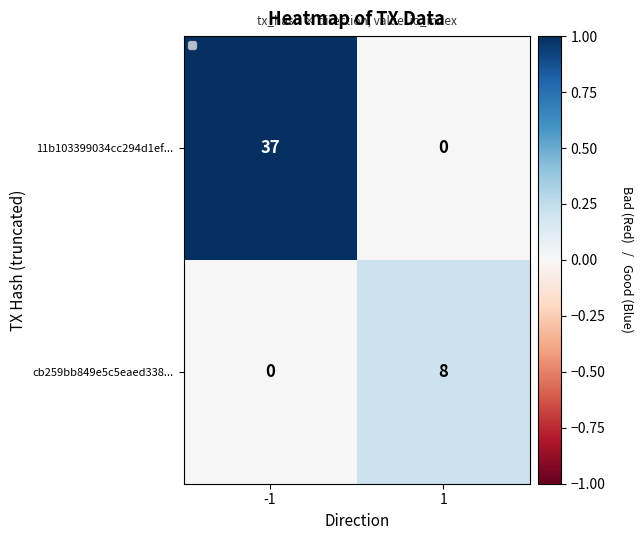

List the series in order of their overall mean, lowest first.

cb259bb849e5c5eaed338..., 11b103399034cc294d1ef...